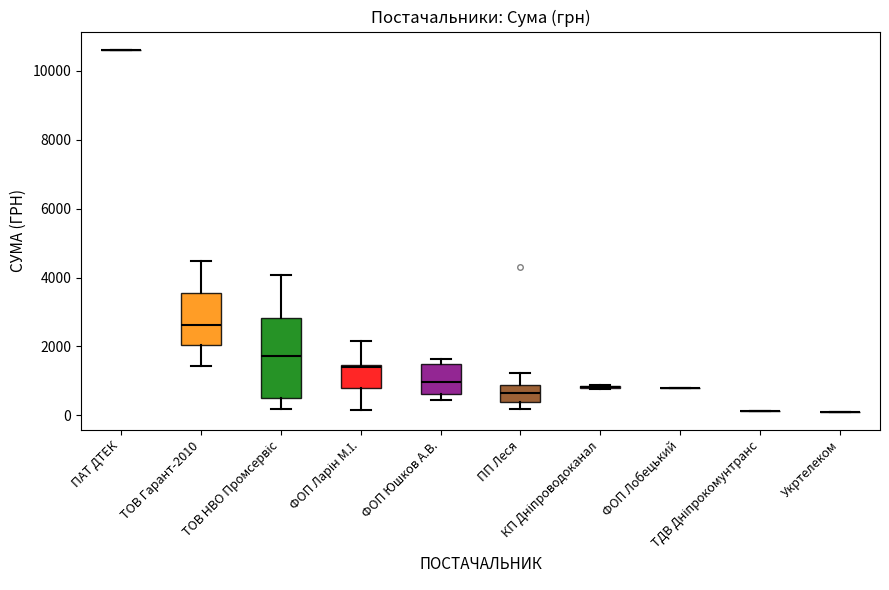

Which category has the highest value across all series?

ПАТ ДТЕК